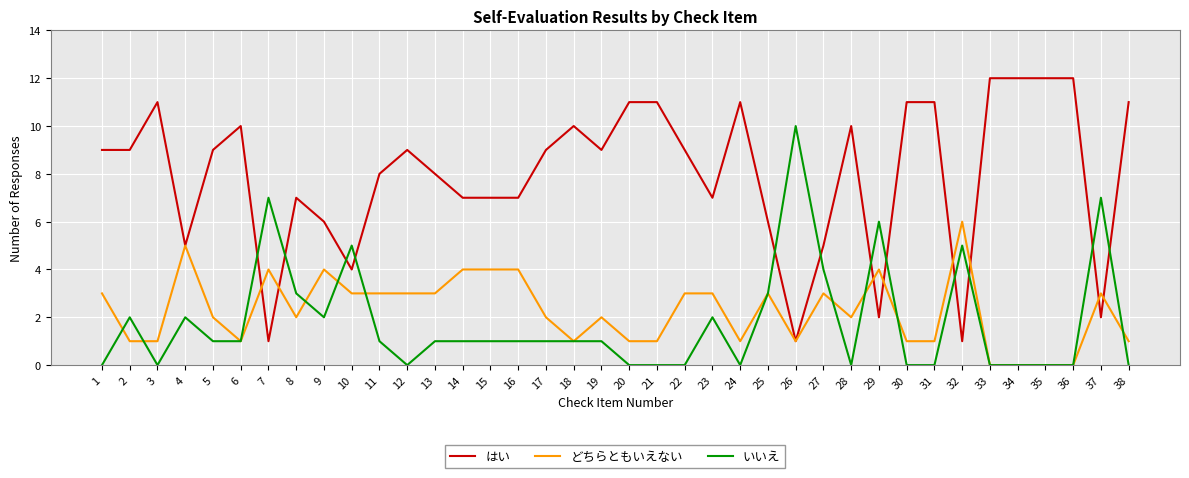

Reading left to right, extract all data points from this chart.

はい: 9	9	11	5	9	10	1	7	6	4	8	9	8	7	7	7	9	10	9	11	11	9	7	11	6	1	5	10	2	11	11	1	12	12	12	12	2	11
どちらともいえない: 3	1	1	5	2	1	4	2	4	3	3	3	3	4	4	4	2	1	2	1	1	3	3	1	3	1	3	2	4	1	1	6	0	0	0	0	3	1
いいえ: 0	2	0	2	1	1	7	3	2	5	1	0	1	1	1	1	1	1	1	0	0	0	2	0	3	10	4	0	6	0	0	5	0	0	0	0	7	0